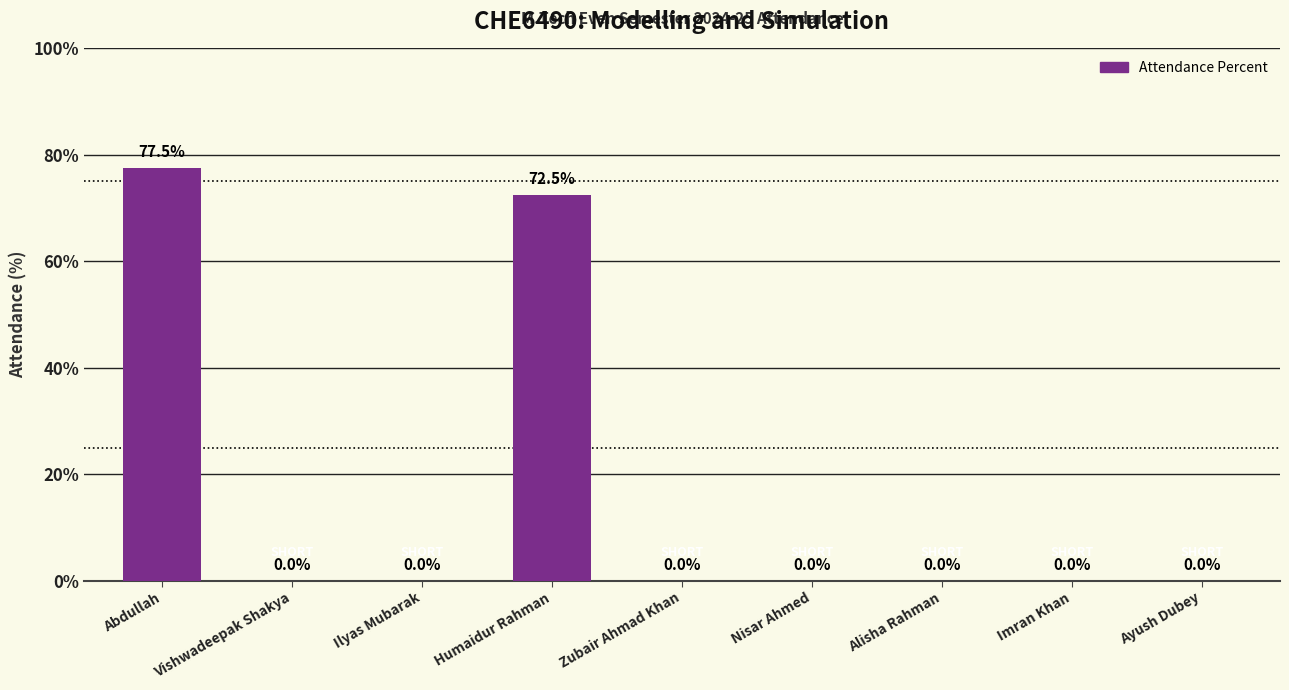

How many data points does each series have?

9